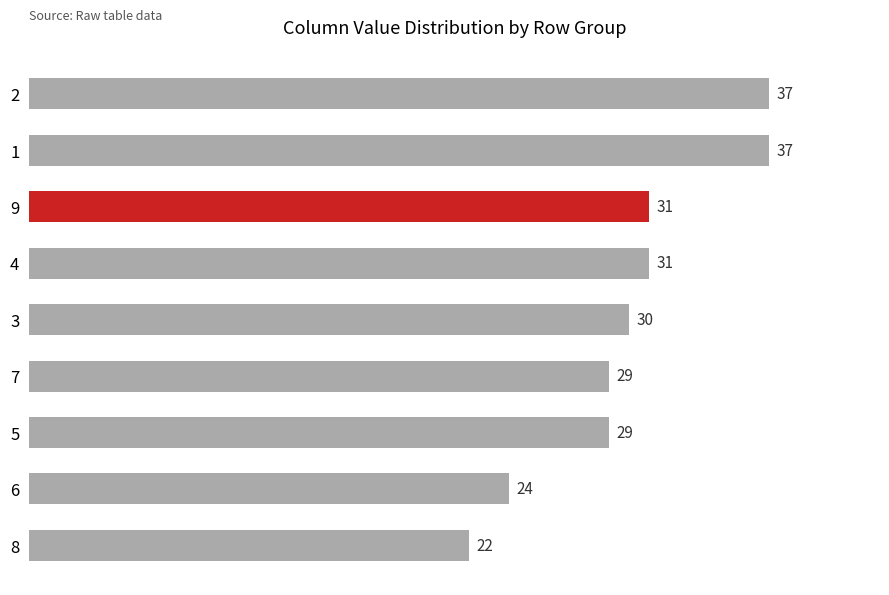

True or false: the data shows 9 at 5.

False